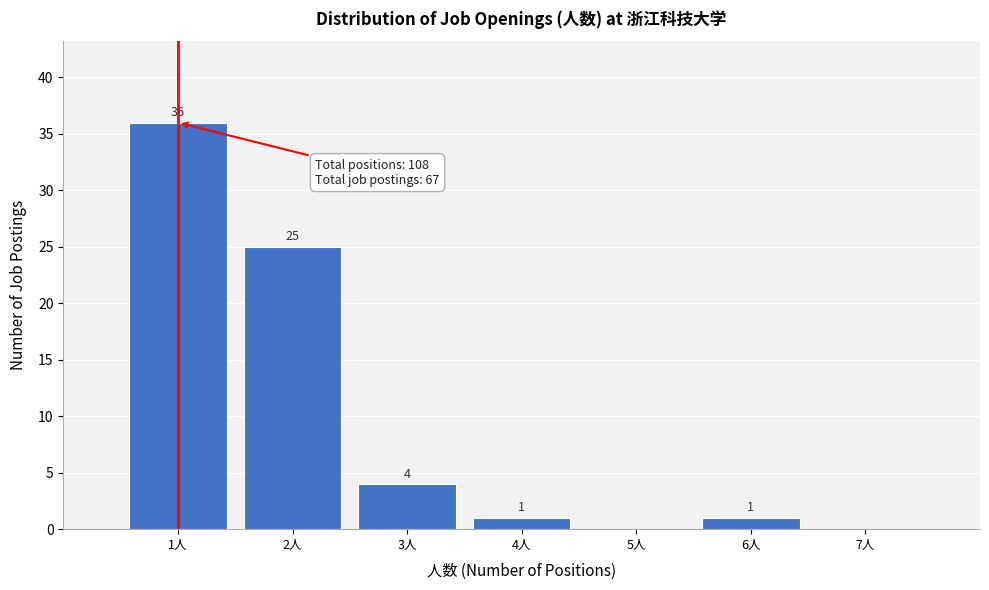

Which range on the x-axis has the tallest bar?

0.5 to 1.5